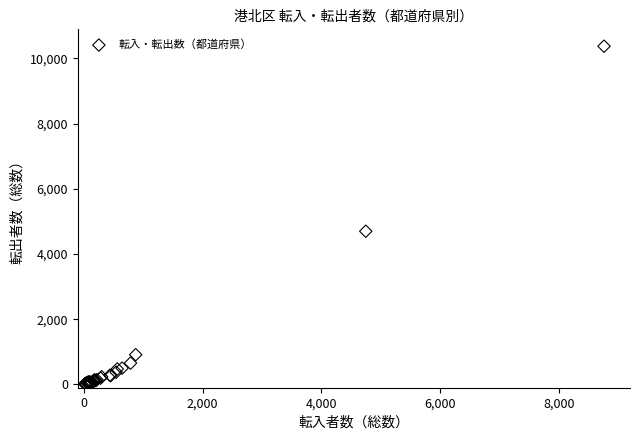

What Y value in the scatter plot is closest to 5195?

4700